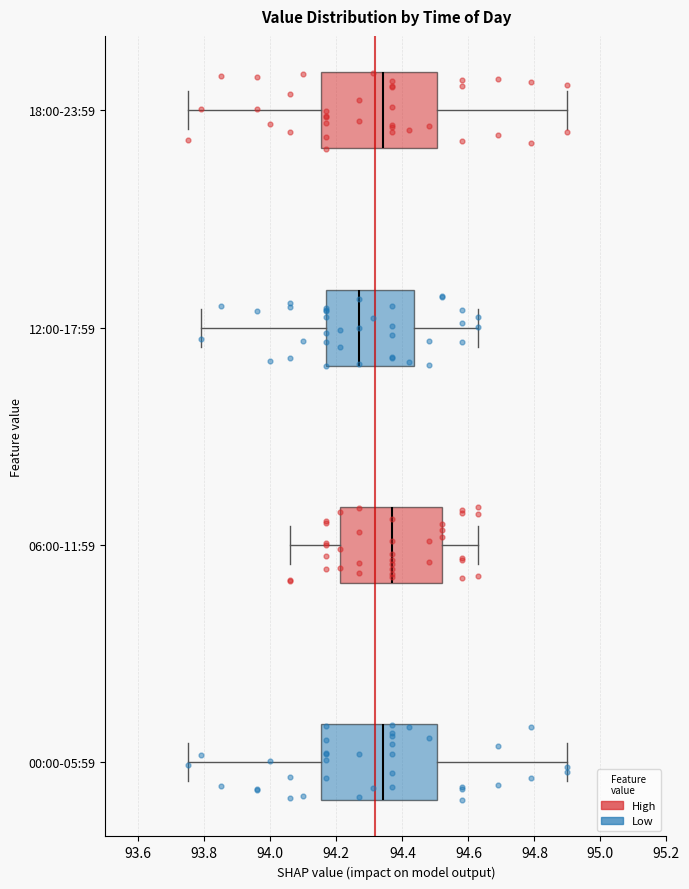

Where does the left whisker of the box for 00:00-05:59 end on the x-axis? The values are not printed on the chart, so give them approximately, as read against the axis.

93.76